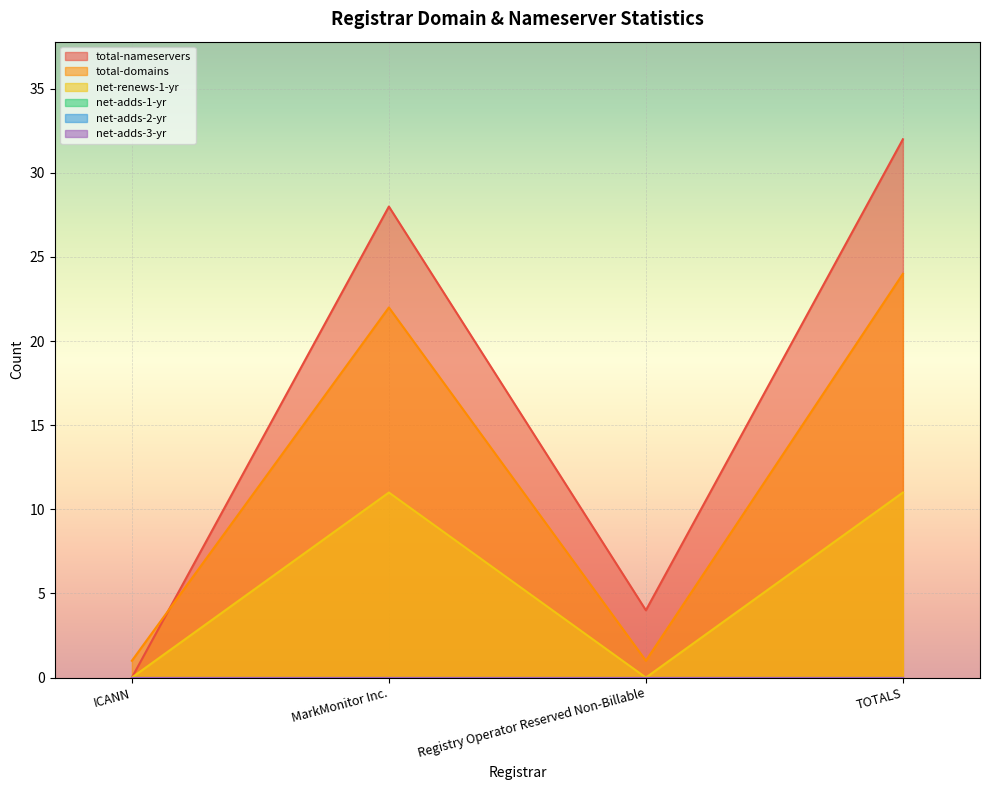

True or false: total-domains and total-nameservers intersect in this chart.

True